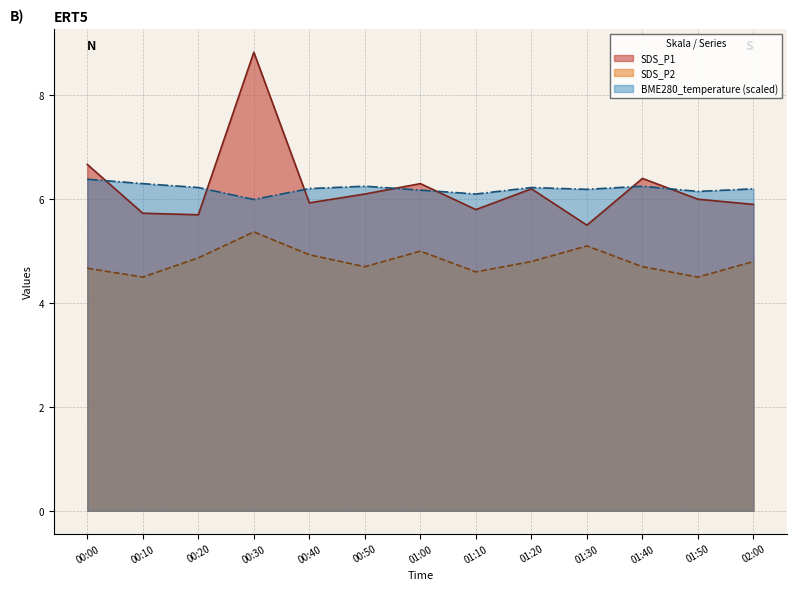

Reading left to right, list all the values displayed in this chart.

SDS_P1: 6.7	5.7	5.7	8.8	5.9	6.1	6.3	5.8	6.2	5.5	6.4	6.0	5.9
SDS_P2: 4.7	4.5	4.9	5.4	4.9	4.7	5.0	4.6	4.8	5.1	4.7	4.5	4.8
BME280_temperature: 6.4	6.3	6.2	6.0	6.2	6.2	6.2	6.1	6.2	6.2	6.2	6.2	6.2